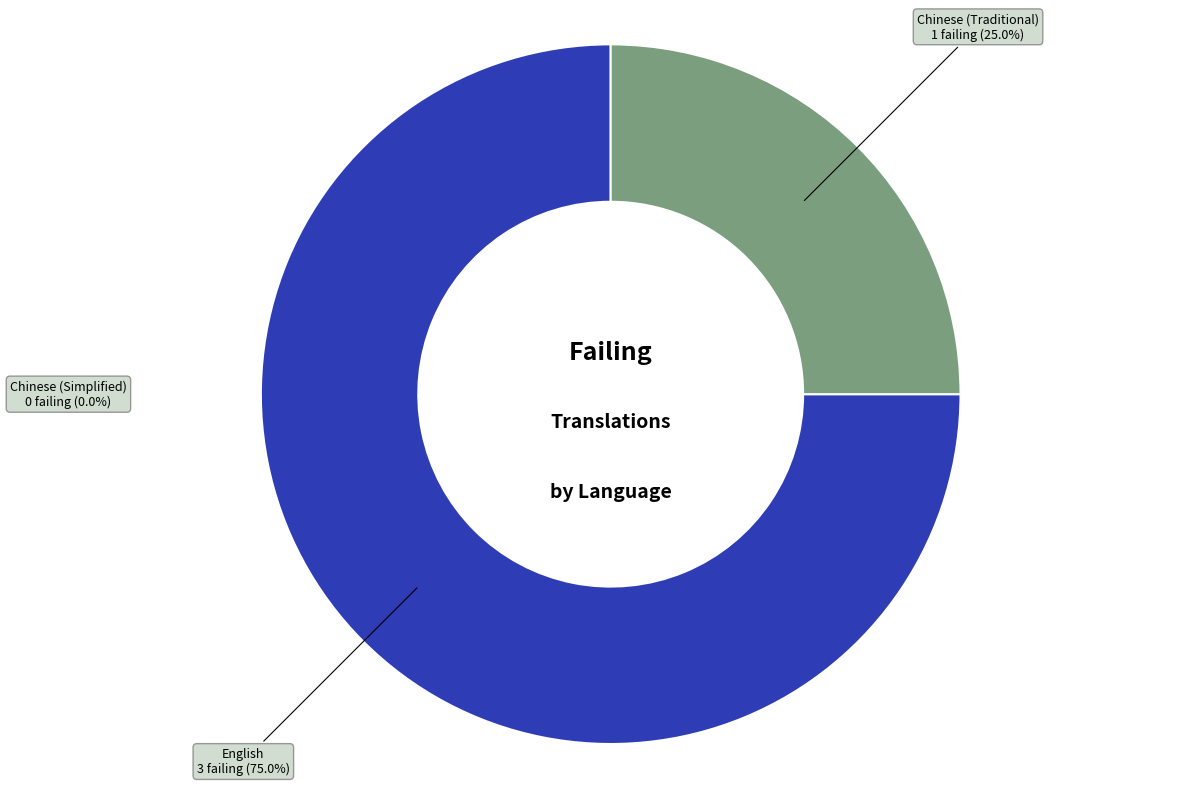

The English slice represents 75% of the pie. True or false?

True